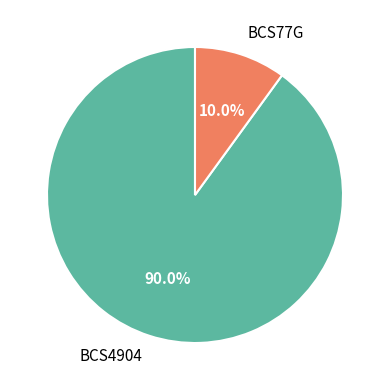

The BCS77G slice represents 1% of the pie. True or false?

False